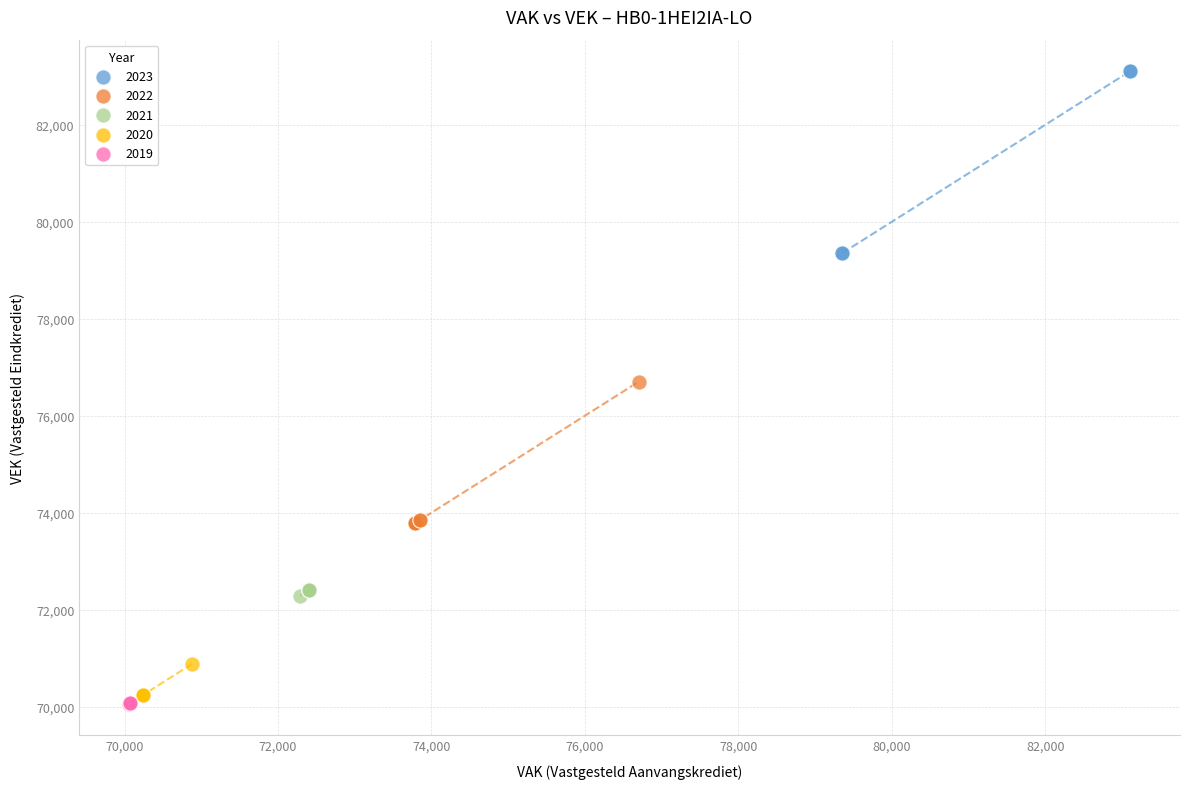

Which series reaches the maximum Y coordinate?

2023